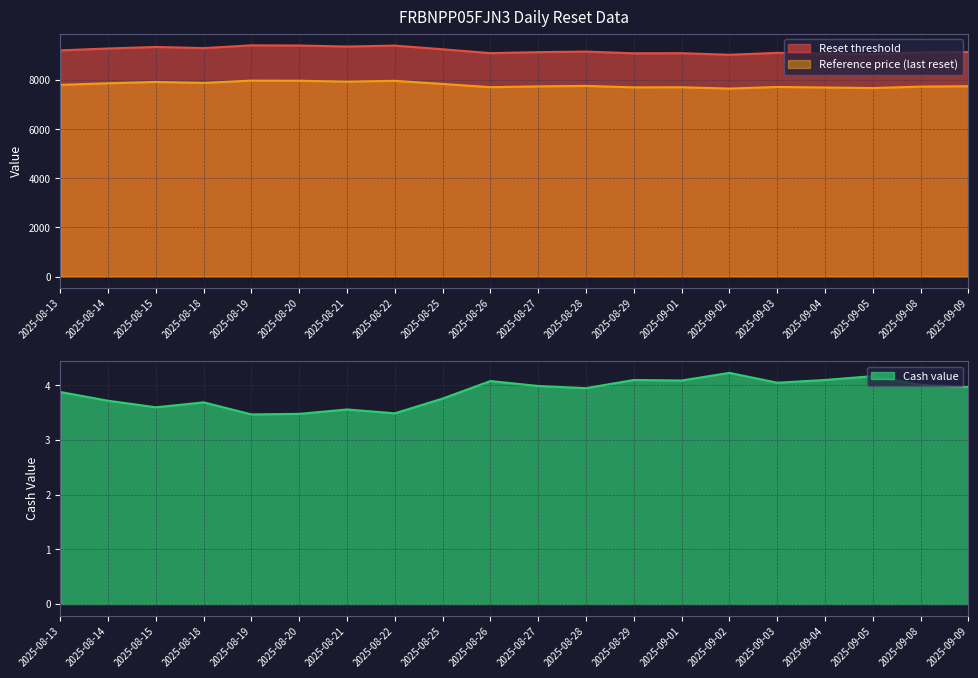

At which label does Reset threshold first exceed 9160?

2025-08-13